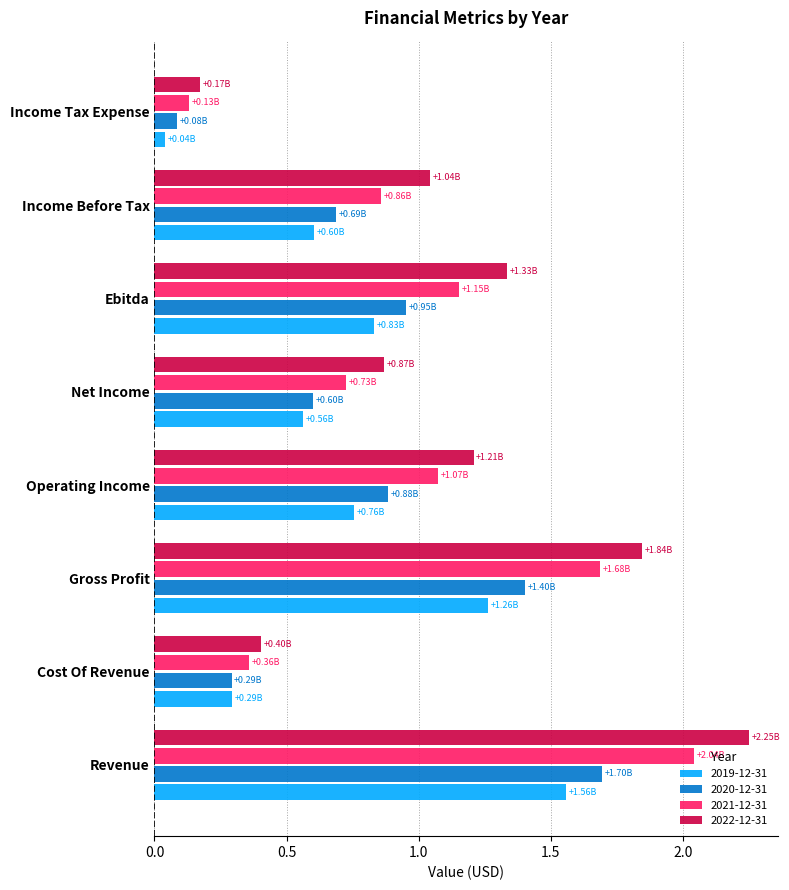

True or false: 2022-12-31 has a value of 2.6 at Gross Profit.

False